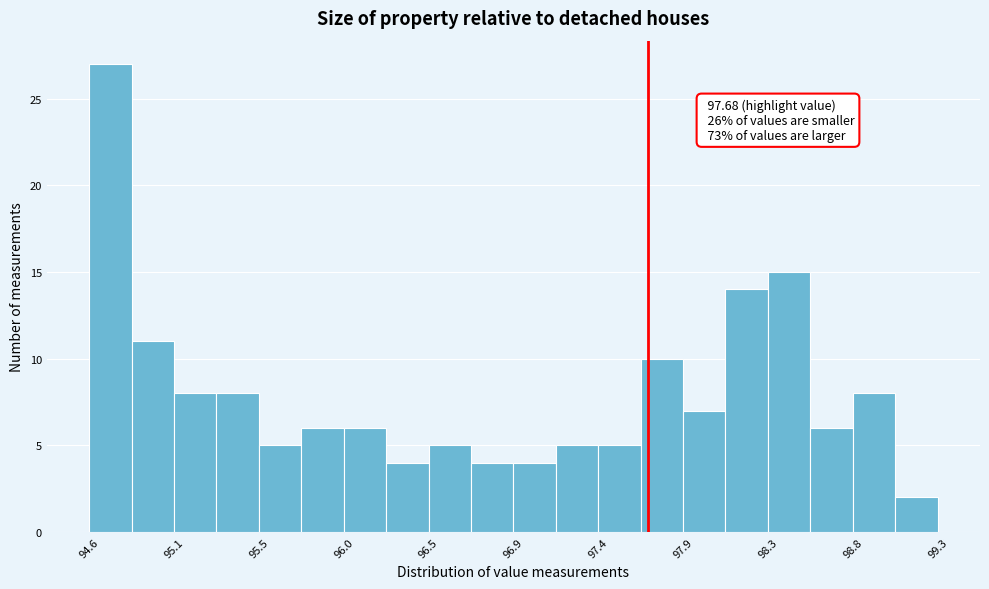

Which range on the x-axis has the tallest bar?

94.60 to 94.80